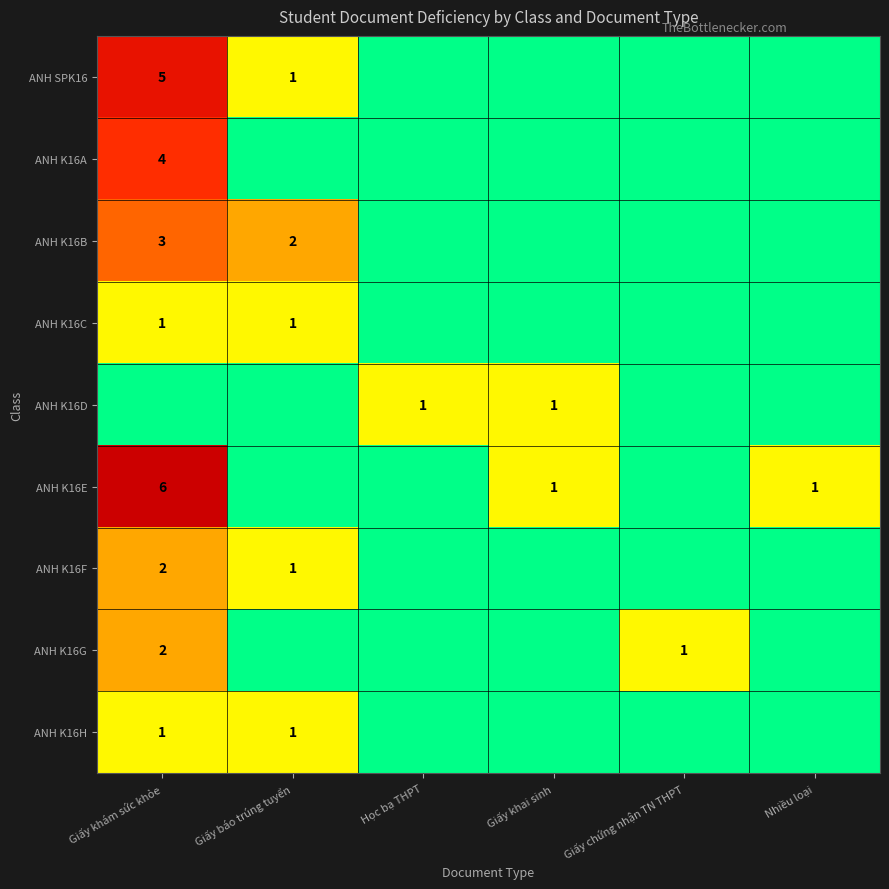

The ANH K16C series shows 0 at Giấy khám sức khỏe. True or false?

False